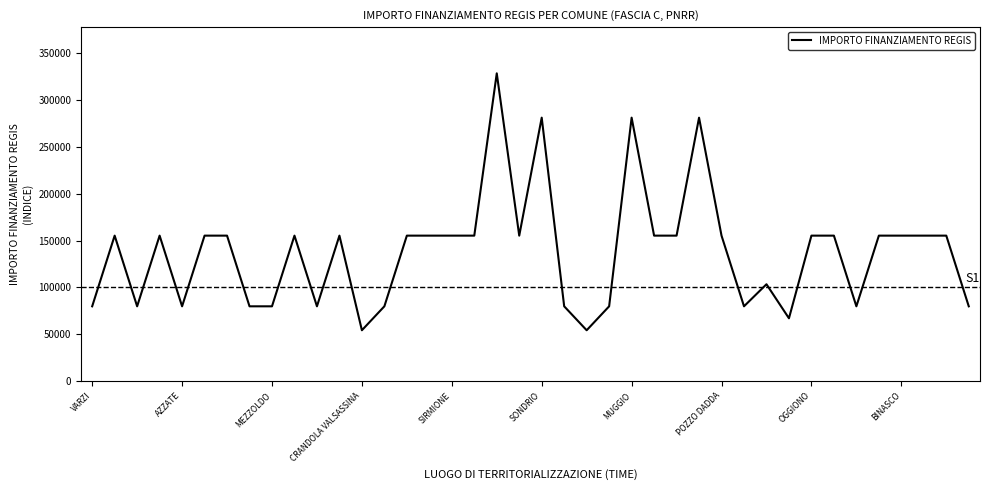

What is the greatest value displayed?

328160